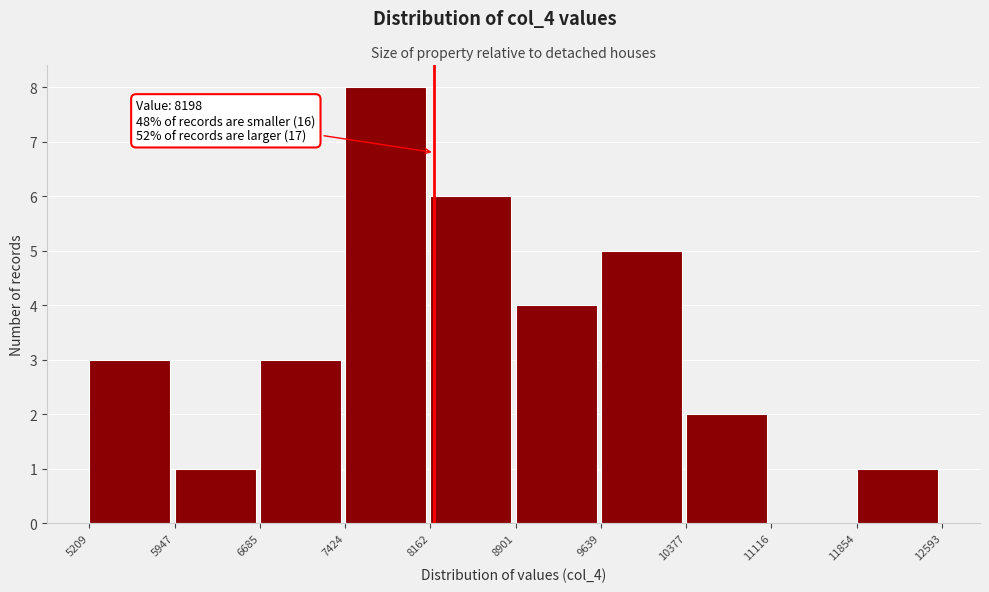

Which range on the x-axis has the tallest bar?

7424 to 8162